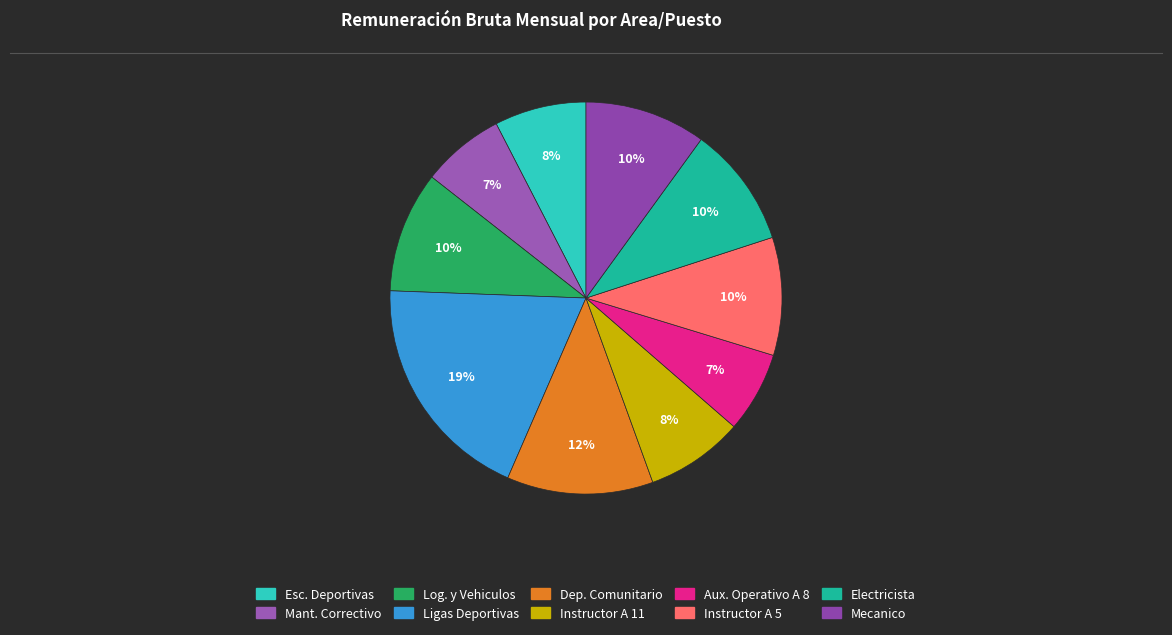

Count the number of slices in the pie.

10